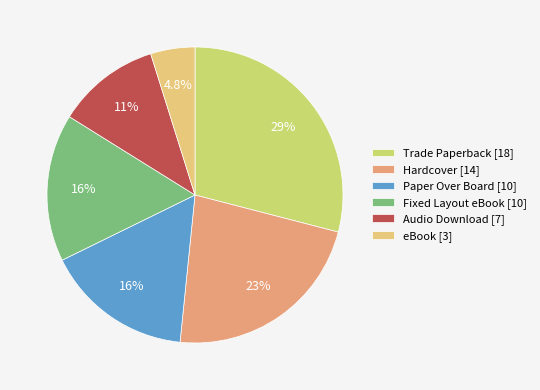

What percentage is the eBook slice, to the nearest percent?

5%